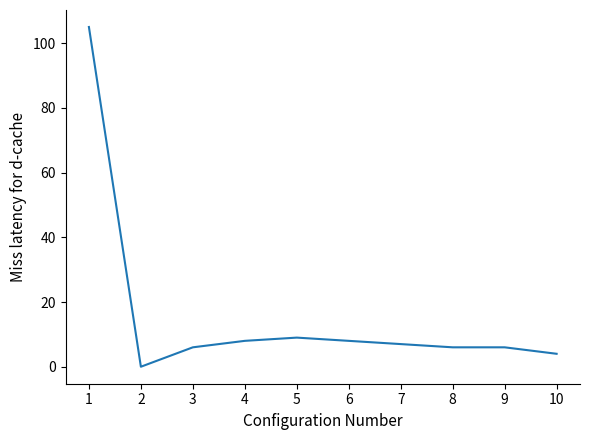

Reading left to right, extract all data points from this chart.

105	0	6	8	9	8	7	6	6	4